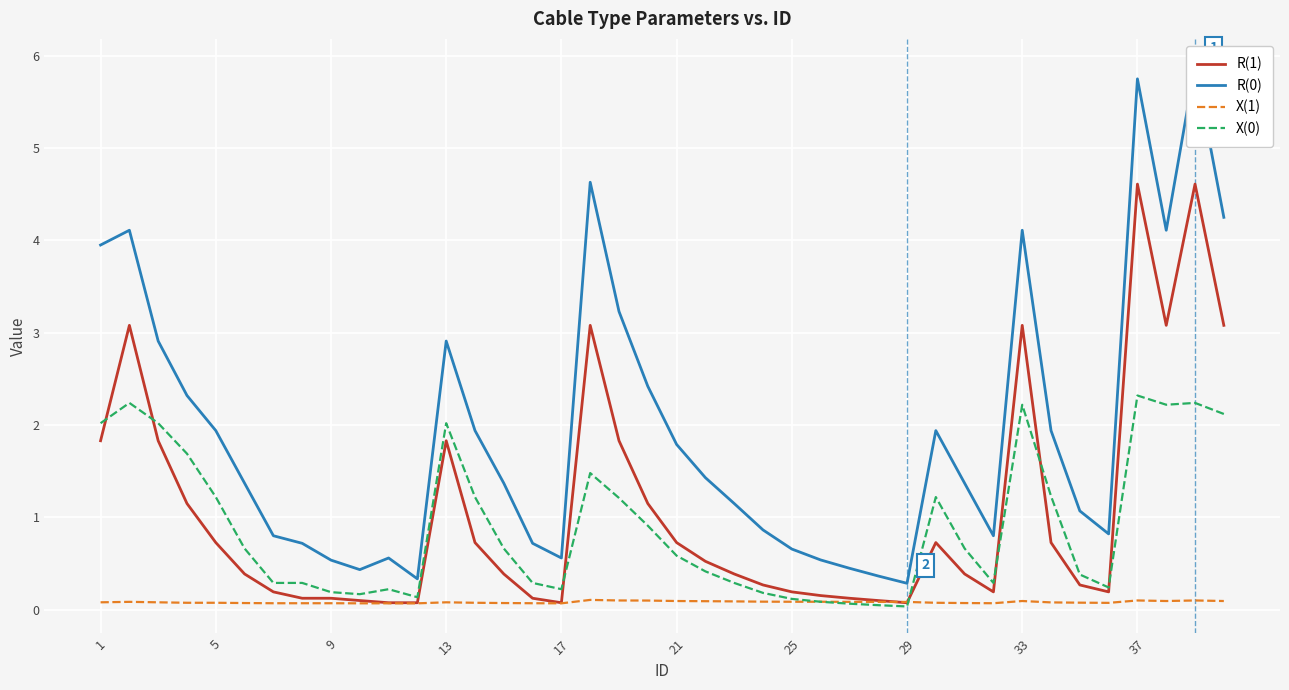

Reading left to right, transcribe all the data shown in this chart.

R(1): 1.8	3.1	1.8	1.1	0.7	0.4	0.2	0.1	0.1	0.1	0.1	0.1	1.8	0.7	0.4	0.1	0.1	3.1	1.8	1.1	0.7	0.5	0.4	0.3	0.2	0.2	0.1	0.1	0.1	0.7	0.4	0.2	3.1	0.7	0.3	0.2	4.6	3.1	4.6	3.1
R(0): 4.0	4.1	2.9	2.3	1.9	1.4	0.8	0.7	0.5	0.4	0.6	0.3	2.9	1.9	1.4	0.7	0.6	4.6	3.2	2.4	1.8	1.4	1.1	0.9	0.7	0.5	0.4	0.4	0.3	1.9	1.4	0.8	4.1	1.9	1.1	0.8	5.8	4.1	5.9	4.2
X(1): 0.1	0.1	0.1	0.1	0.1	0.1	0.1	0.1	0.1	0.1	0.1	0.1	0.1	0.1	0.1	0.1	0.1	0.1	0.1	0.1	0.1	0.1	0.1	0.1	0.1	0.1	0.1	0.1	0.1	0.1	0.1	0.1	0.1	0.1	0.1	0.1	0.1	0.1	0.1	0.1
X(0): 2.0	2.2	2.0	1.7	1.2	0.7	0.3	0.3	0.2	0.2	0.2	0.1	2.0	1.2	0.7	0.3	0.2	1.5	1.2	0.9	0.6	0.4	0.3	0.2	0.1	0.1	0.1	0.0	0.0	1.2	0.7	0.3	2.2	1.2	0.4	0.2	2.3	2.2	2.2	2.1